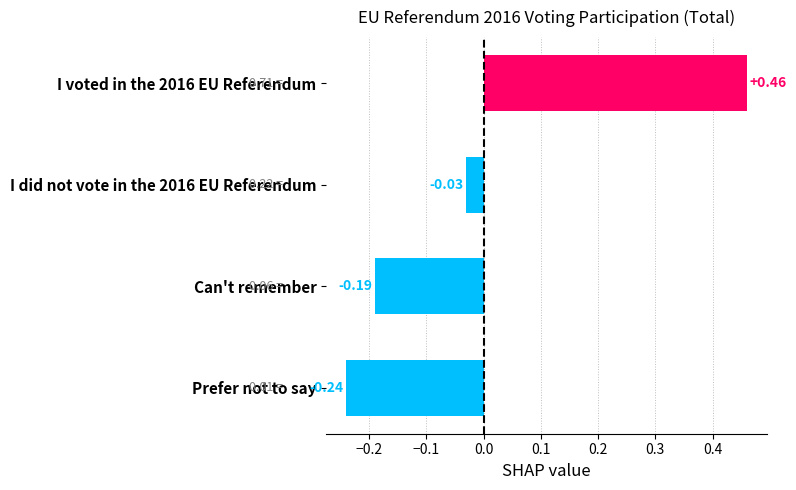

Which category has the lowest value across all series?

Prefer not to say